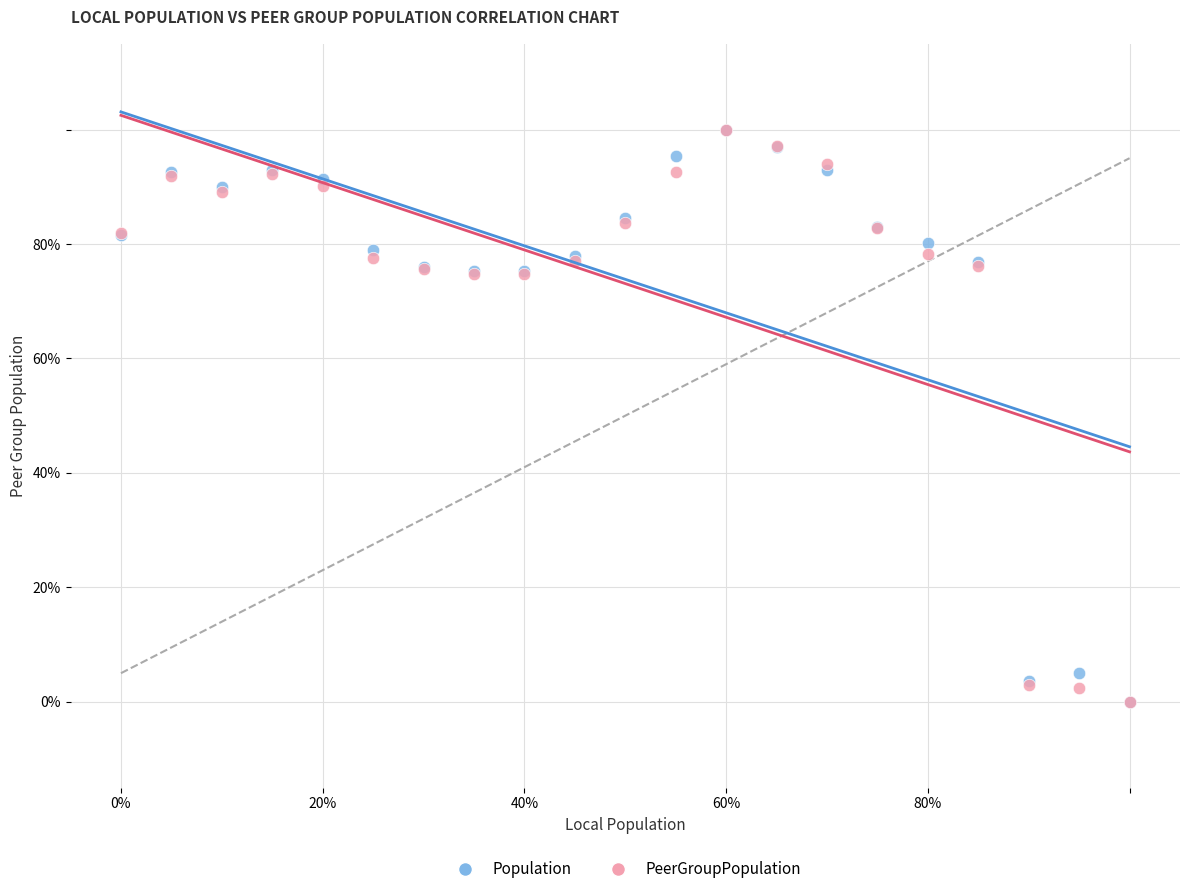

What are all the series names shown in the legend?

Population, PeerGroupPopulation